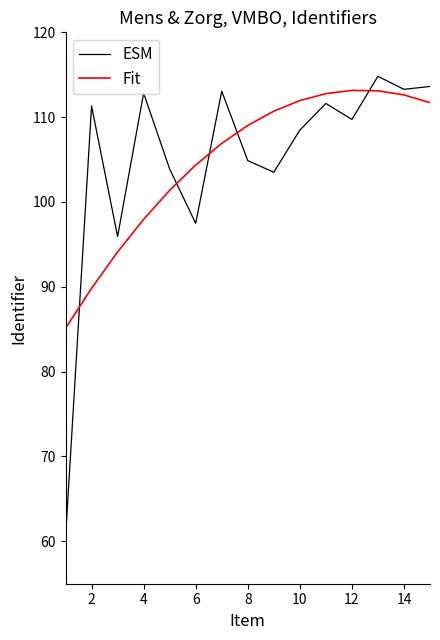

What is the maximum value shown in the chart?

114.8